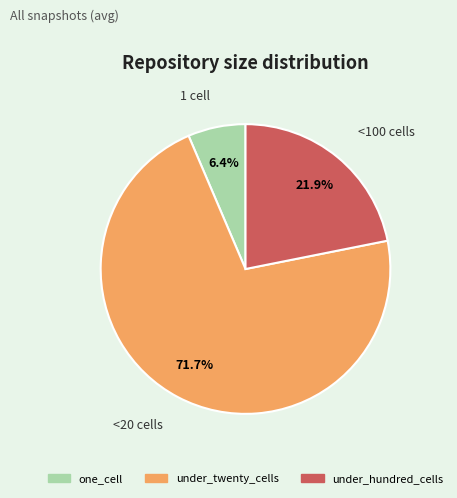

To the nearest percent, what is the difference between the largest and smallest slice percentages?

65%